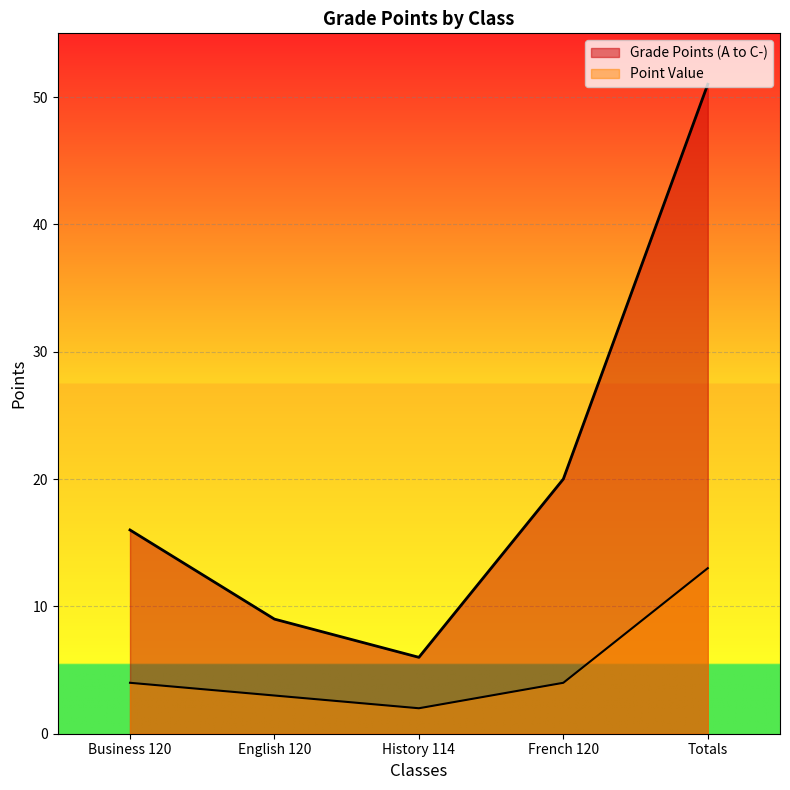

Reading right to left, extract all data points from this chart.

Grade Points (A to C-): Totals=51	French 120=20	History 114=6	English 120=9	Business 120=16
Point Value: Totals=13	French 120=4	History 114=2	English 120=3	Business 120=4